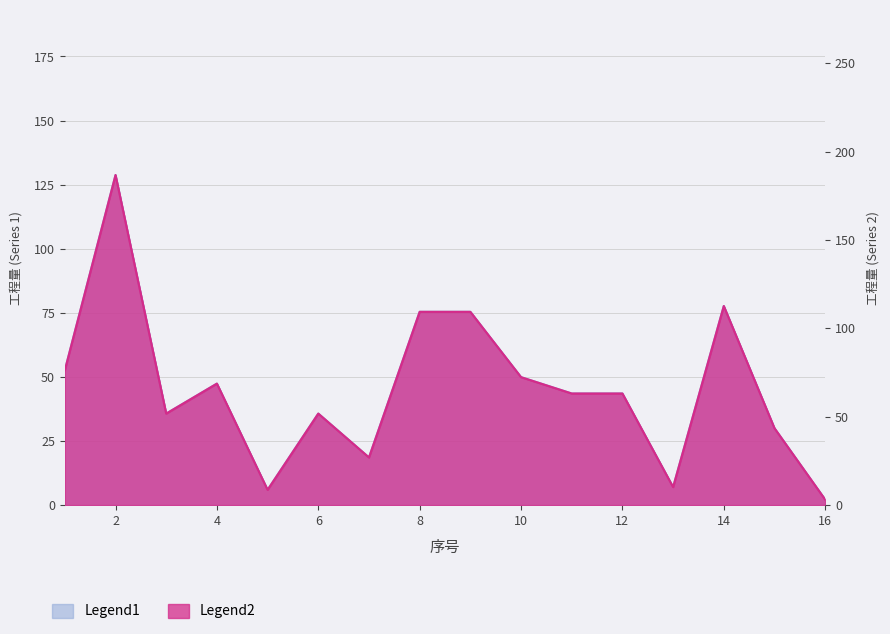

The value of Legend1 at 2 is 128.8. True or false?

True